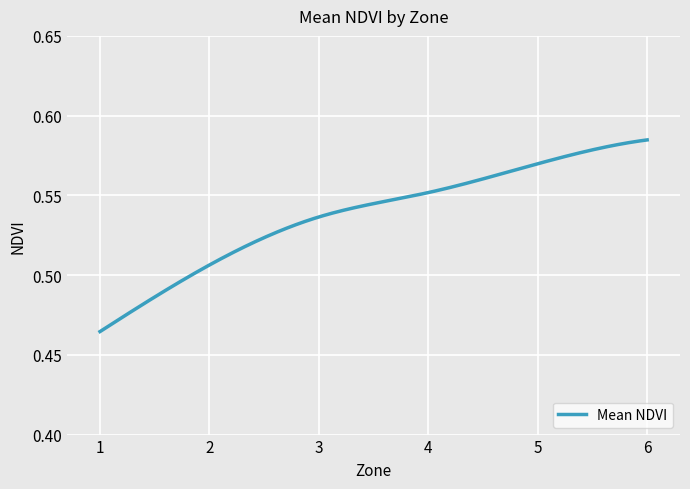

How many lines are shown in the chart?

1